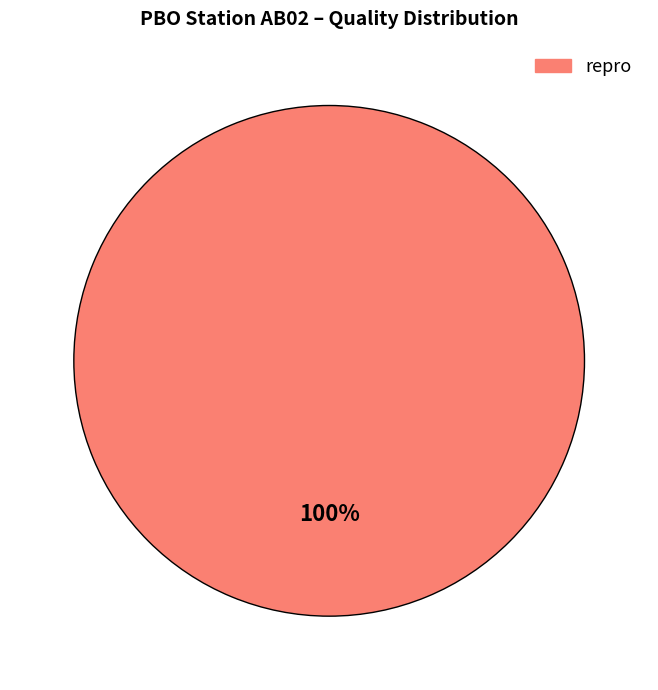

Is it true that repro is 100% of the pie?

True